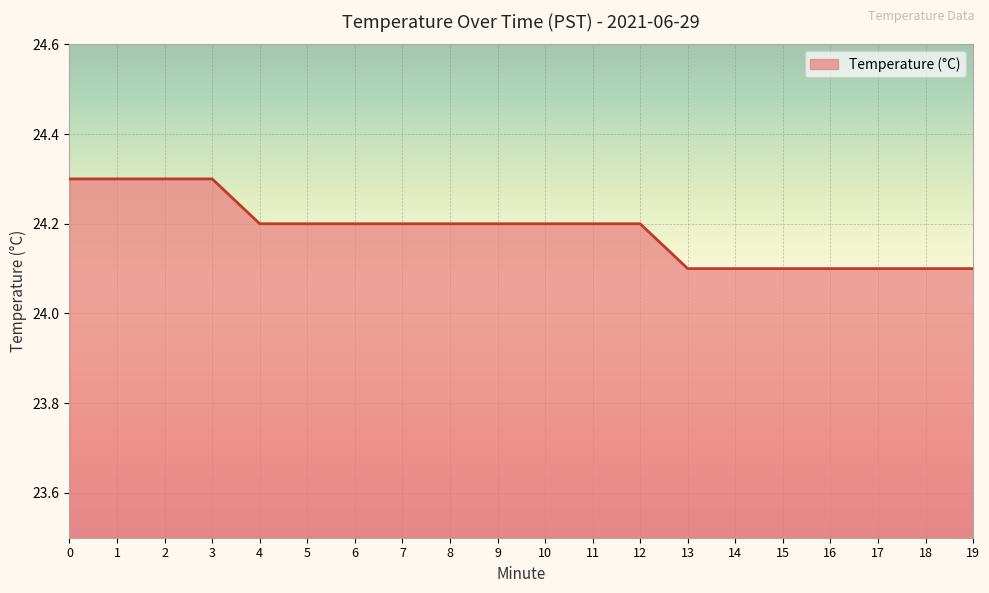

What is the minimum value shown in the chart?

24.1